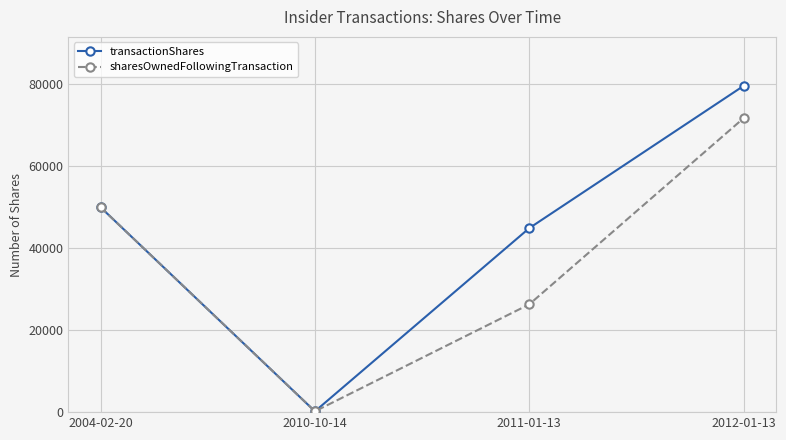

What are all the series names shown in the legend?

transactionShares, sharesOwnedFollowingTransaction